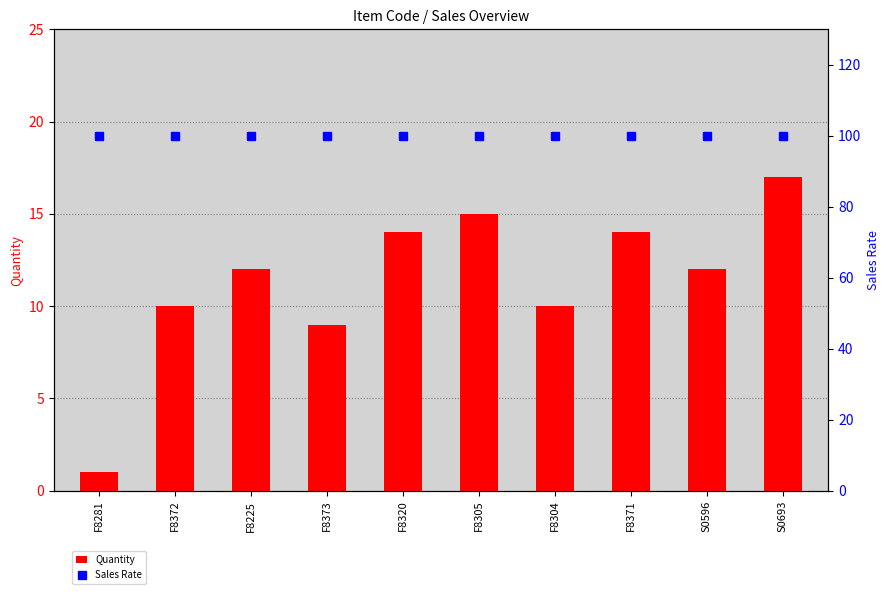

Rank the series by their maximum value, from lowest to highest.

Quantity, Sales Rate